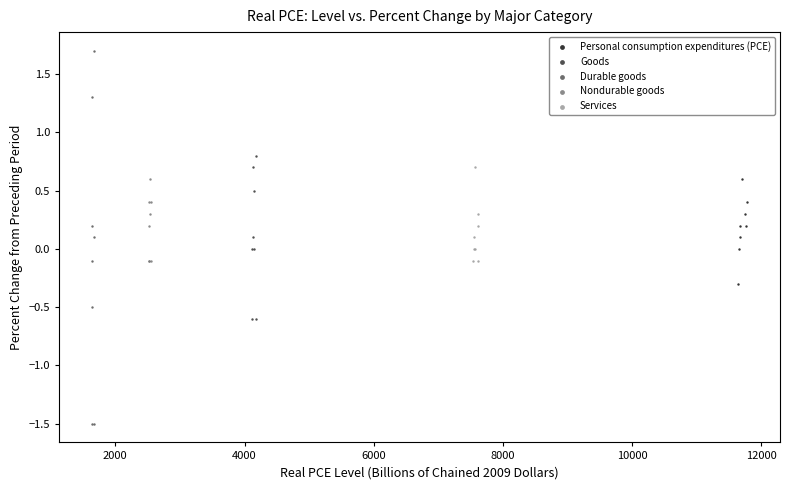

Which series has the largest Y range (max minus min)?

Durable goods